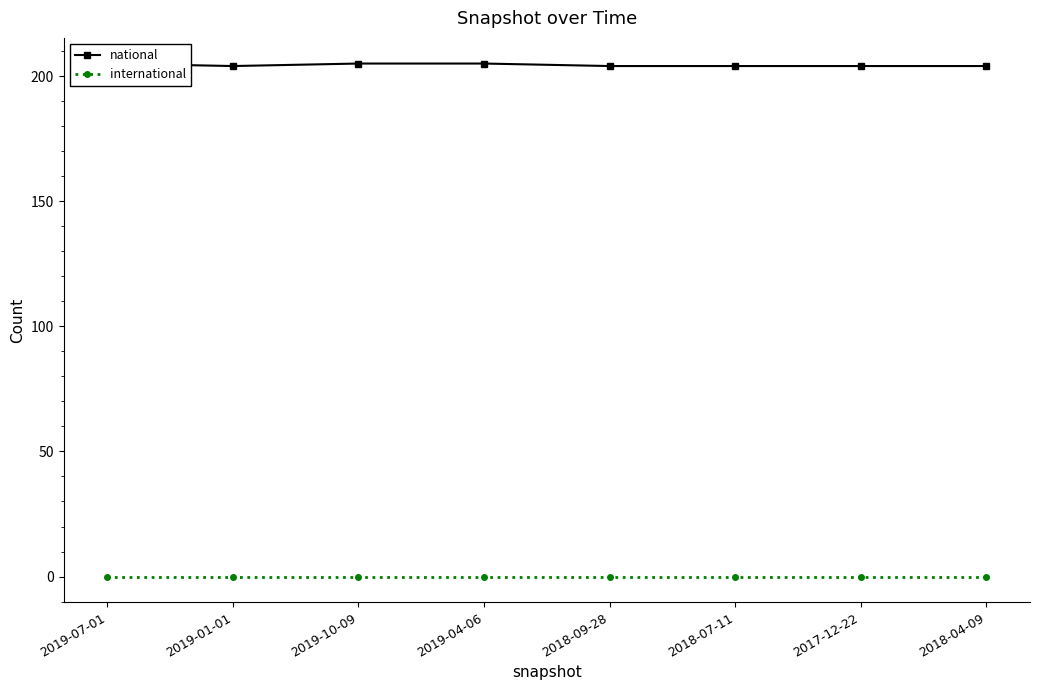

At which label does national reach its minimum?

2019-01-01